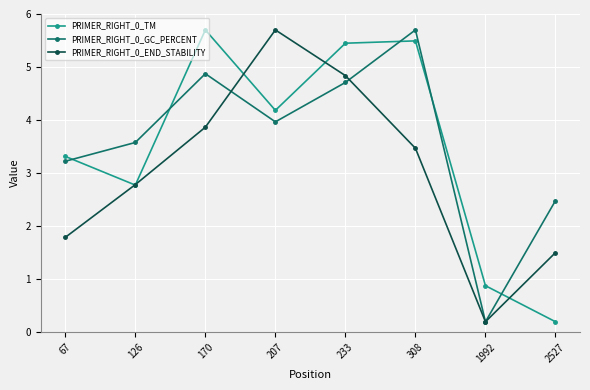

After their last crossing, which series has the higher values: PRIMER_RIGHT_0_TM or PRIMER_RIGHT_0_GC_PERCENT?

PRIMER_RIGHT_0_GC_PERCENT